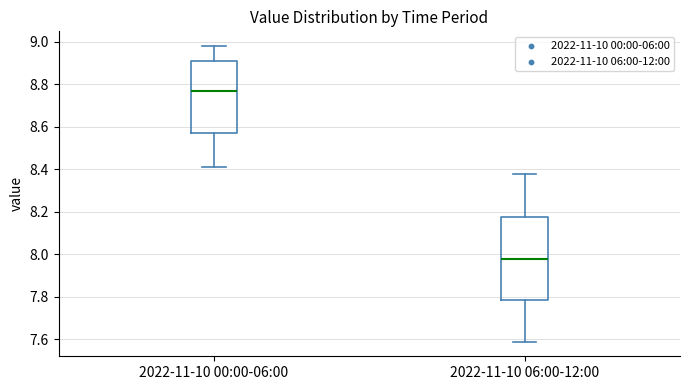

Where does the median line of the box for 2022-11-10 06:00-12:00 sit on the y-axis? The values are not printed on the chart, so give them approximately, as read against the axis.

7.98